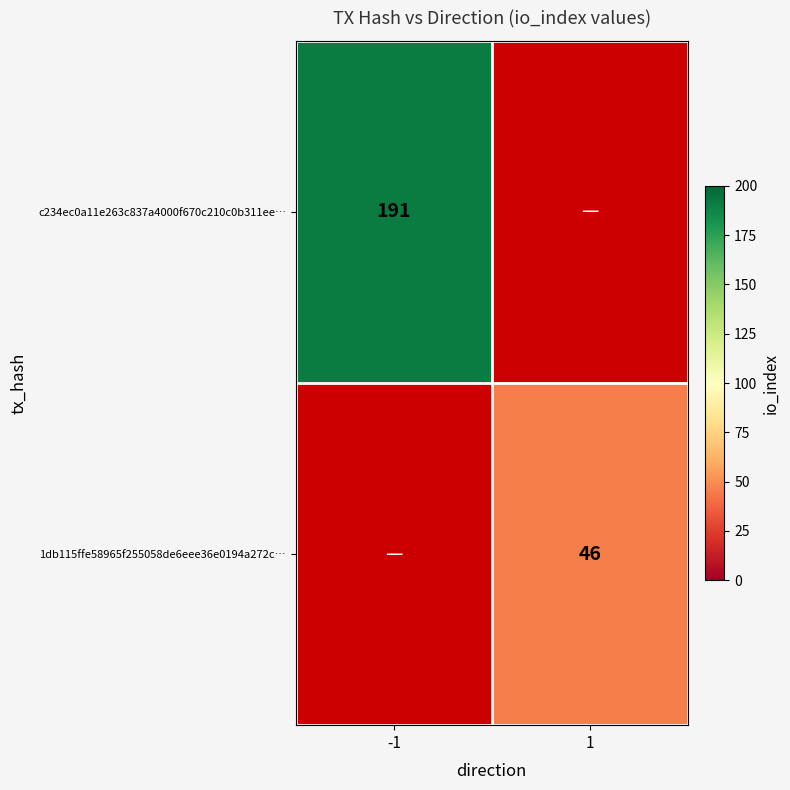

True or false: 1db115ffe58965f255058de6eee36e0194a272c… has a value of 46 at 1.

True